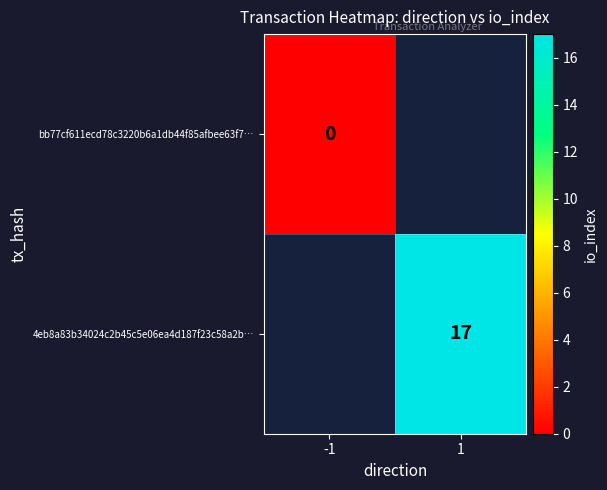

Is the value of 4eb8a83b34024c2b45c5e06ea4d187f23c58a2b… at 1 greater than the value of bb77cf611ecd78c3220b6a1db44f85afbee63f7… at -1?

Yes